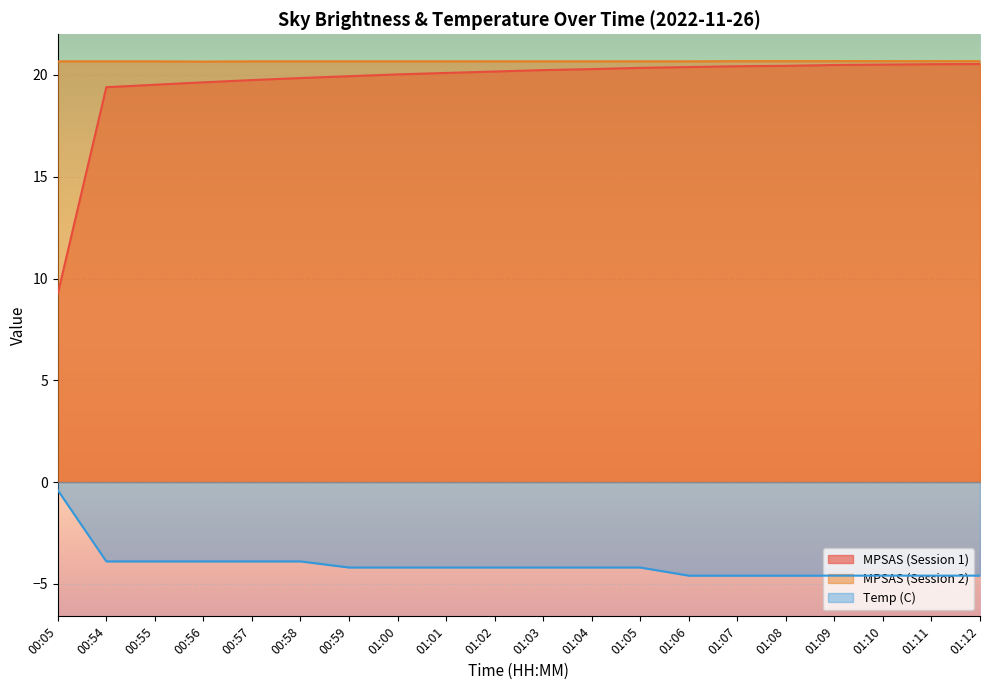

Reading left to right, list all the values displayed in this chart.

MPSAS (Session 1): 9.2	19.4	19.5	19.6	19.8	19.9	19.9	20.0	20.1	20.2	20.2	20.3	20.4	20.4	20.4	20.4	20.5	20.5	20.5	20.5
MPSAS (Session 2): 20.7	20.7	20.7	20.7	20.7	20.7	20.7	20.7	20.7	20.7	20.7	20.7	20.7	20.7	20.7	20.7	20.7	20.7	20.7	20.7
Temp (C): -0.4	-3.9	-3.9	-3.9	-3.9	-3.9	-4.2	-4.2	-4.2	-4.2	-4.2	-4.2	-4.2	-4.6	-4.6	-4.6	-4.6	-4.6	-4.6	-4.6